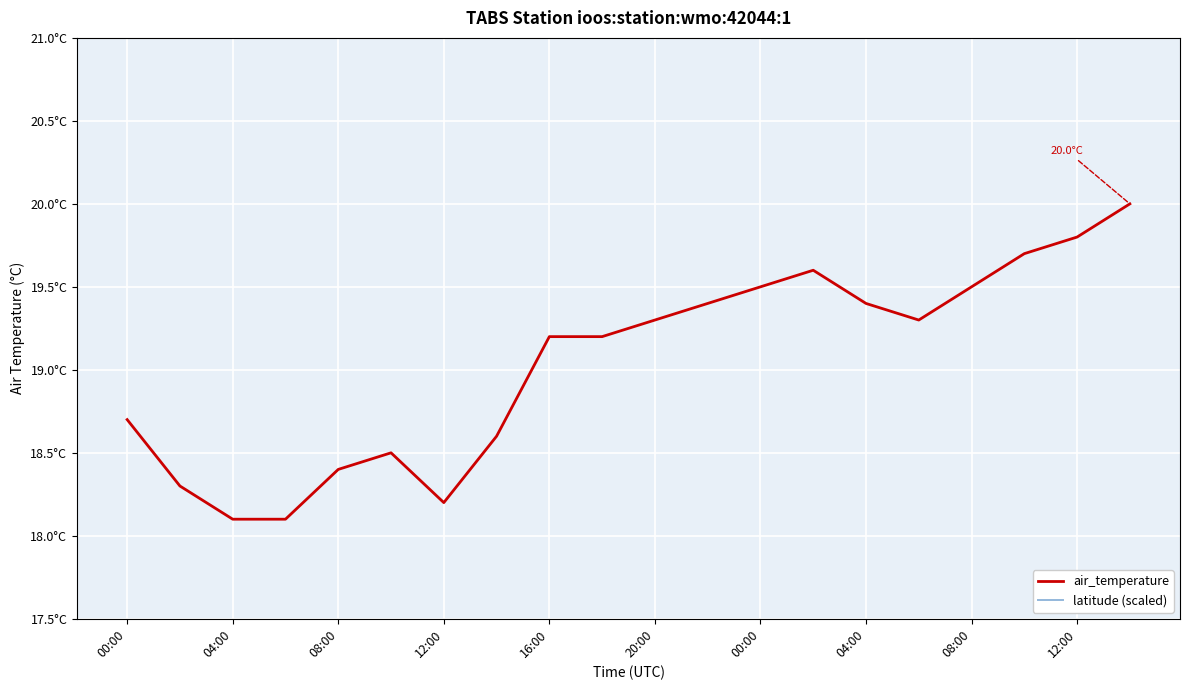

True or false: air_temperature has more than 1 interior local peaks.

True